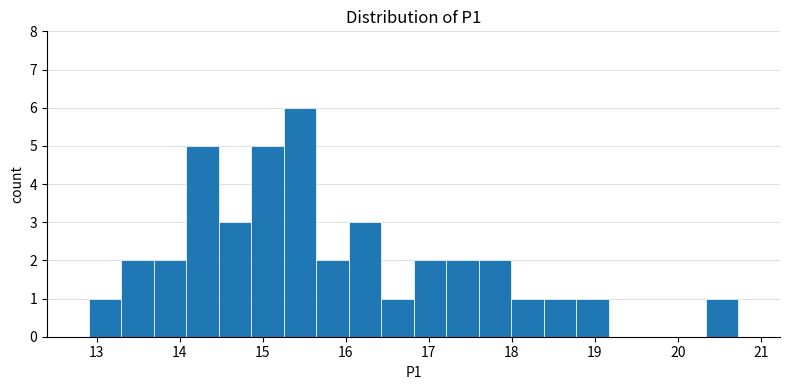

Read against the x-axis, roughly where is the centre of the tallest bar?

15.4